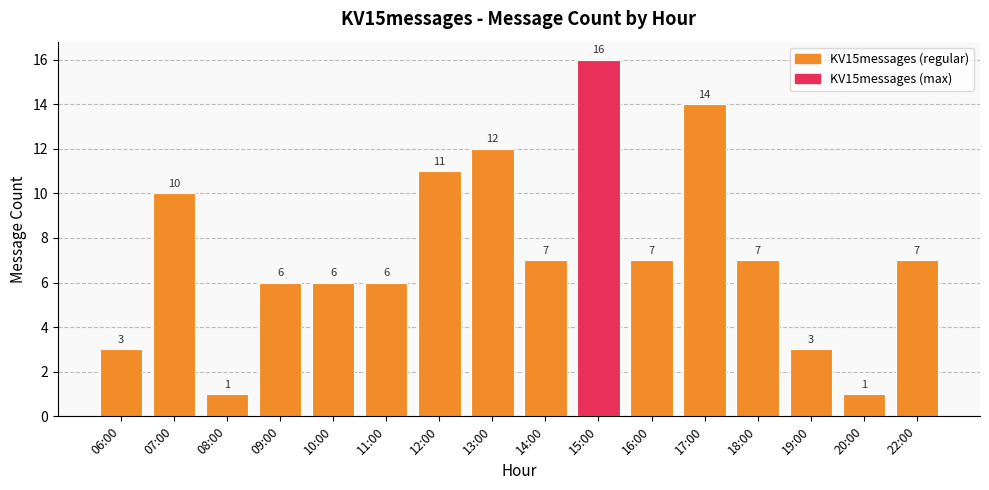

What is the sum of the values at 11:00 and 20:00?

7